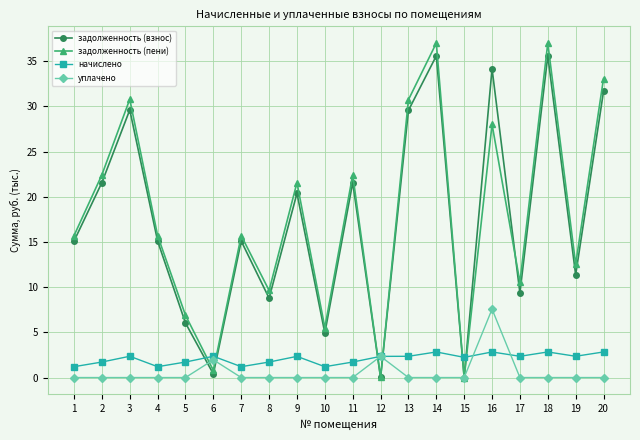

How many lines are shown in the chart?

4